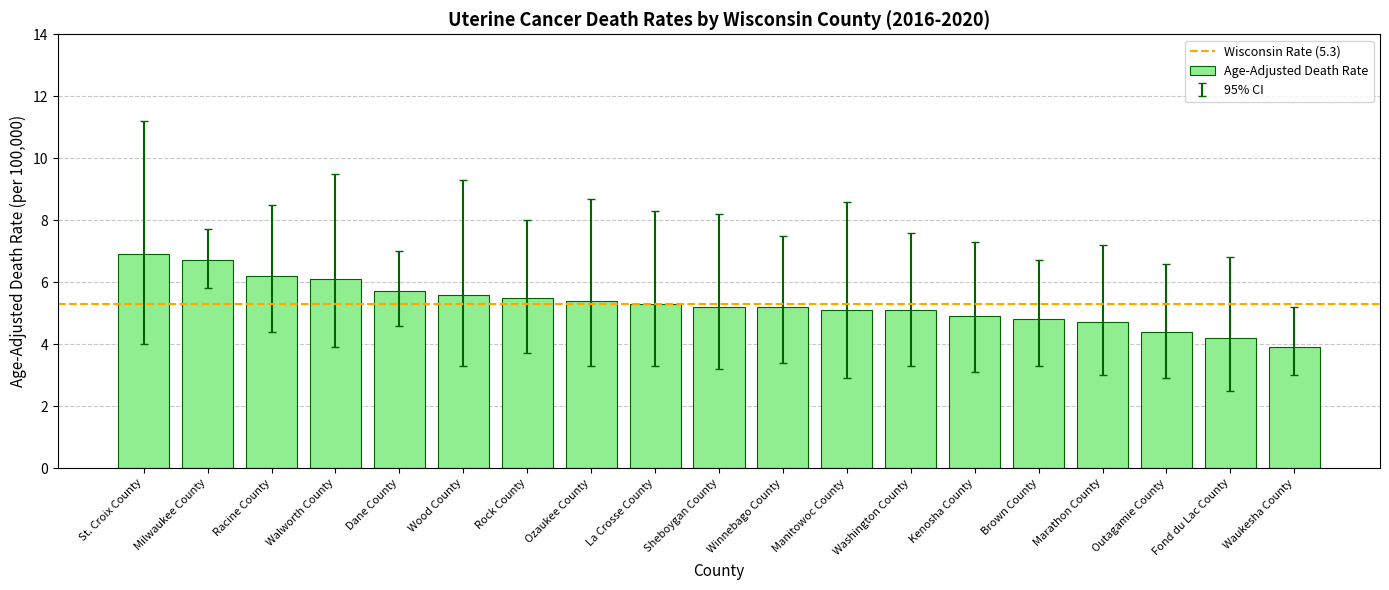

What position from the left is Kenosha County?

14